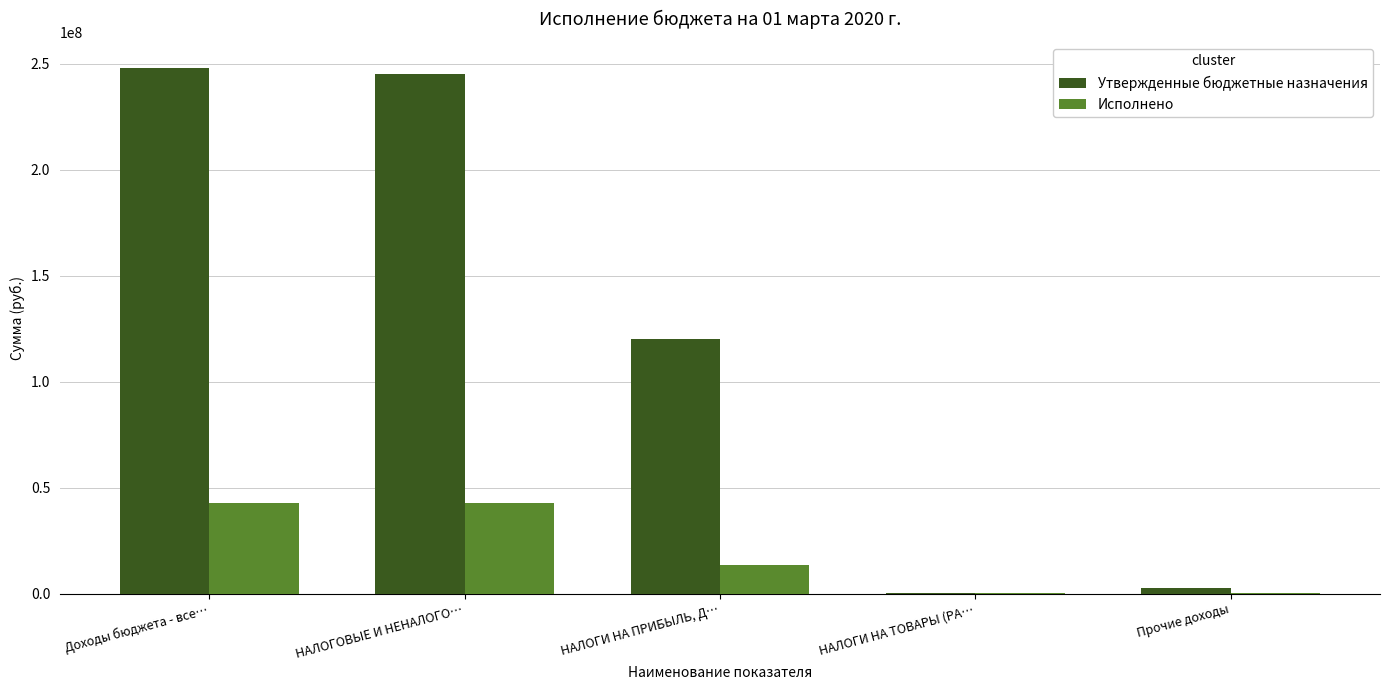

What is the highest value of the Утвержденные бюджетные назначения series?

247881940.0